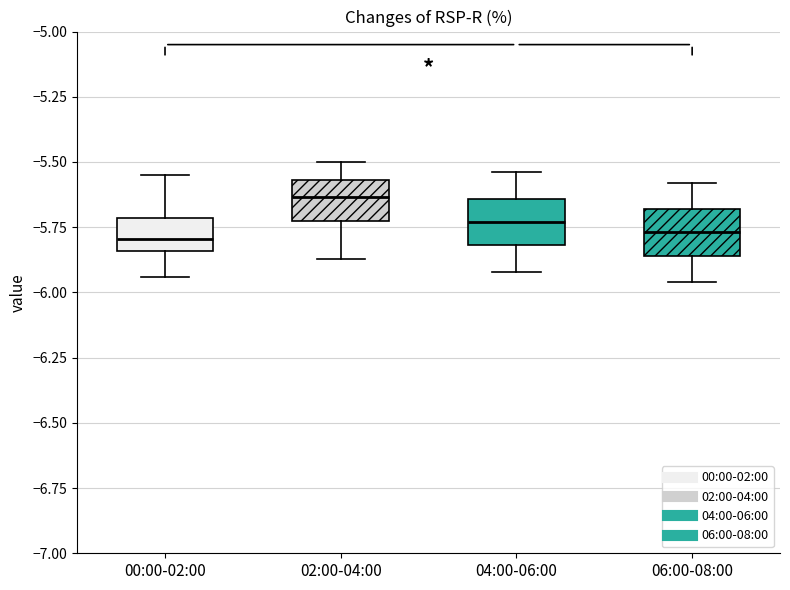

Which box has the highest median line?

02:00-04:00